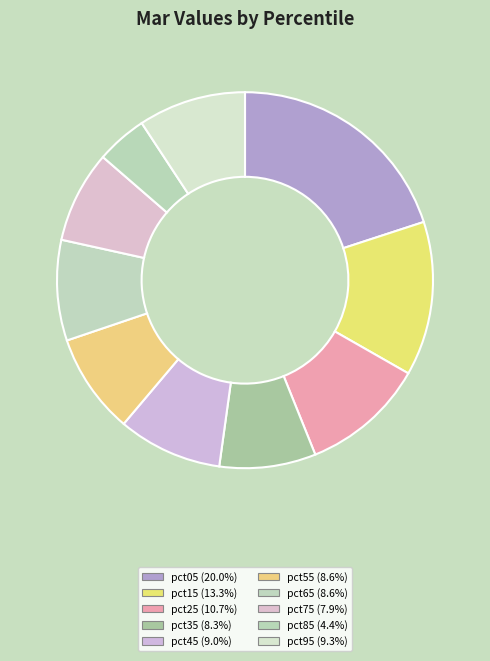

Count the number of slices in the pie.

10